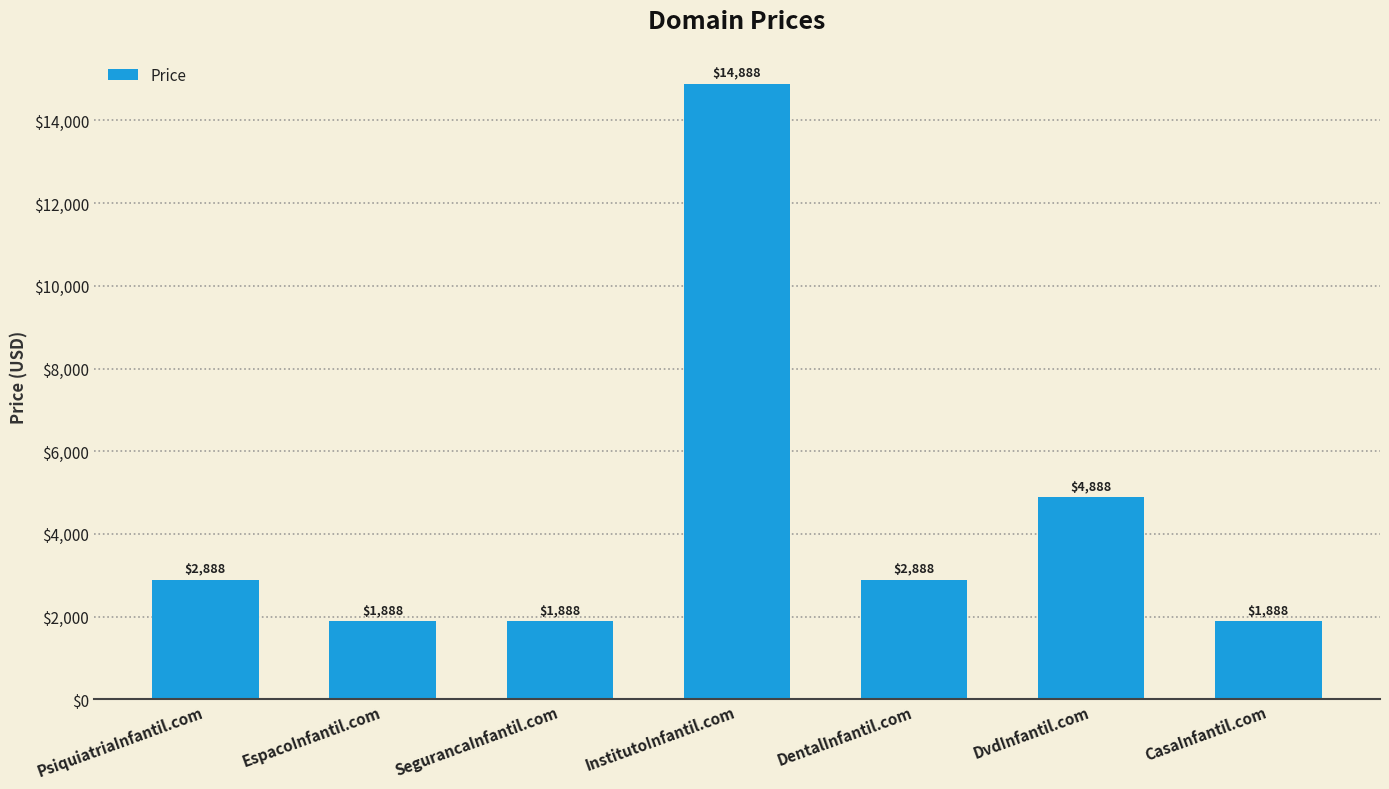

Which has a higher value, EspacoInfantil.com or PsiquiatriaInfantil.com?

PsiquiatriaInfantil.com